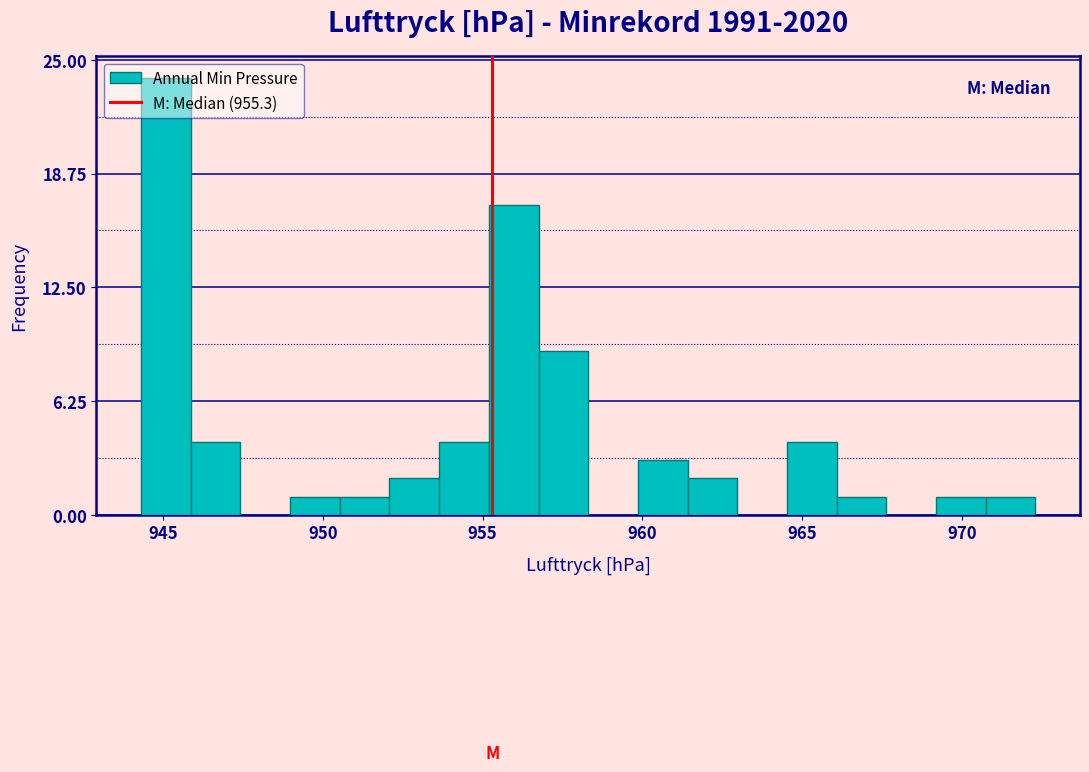

Around what value on the x-axis is the tallest bar? Give the approximate position of its centre, as read against the axis.

945.0